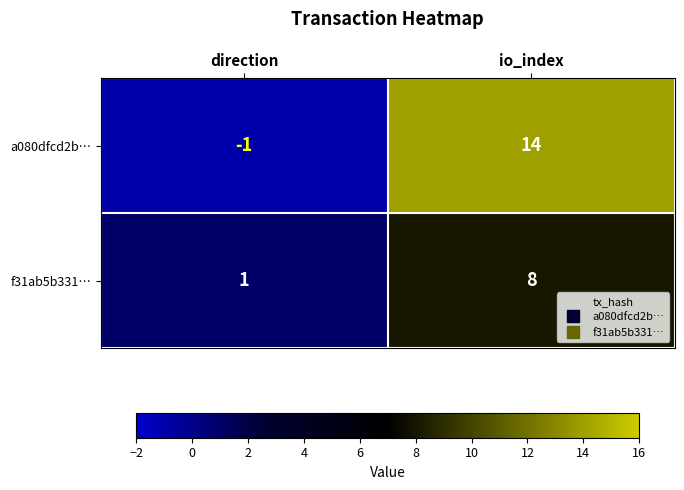

What is the difference between the maximum and minimum values in the f31ab5b331… series?

7